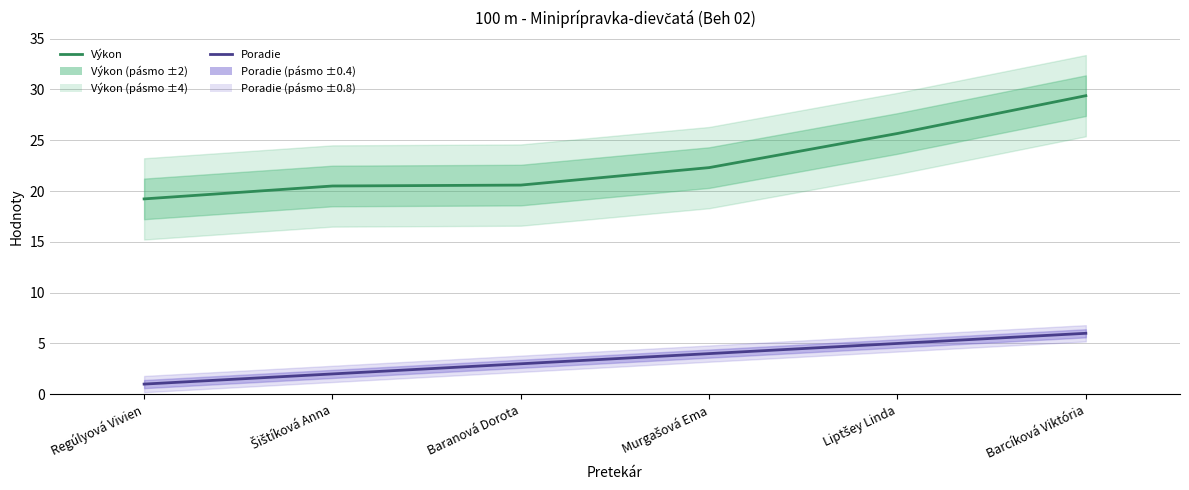

The value of Poradie at Barcíková Viktória is 2.2. True or false?

False